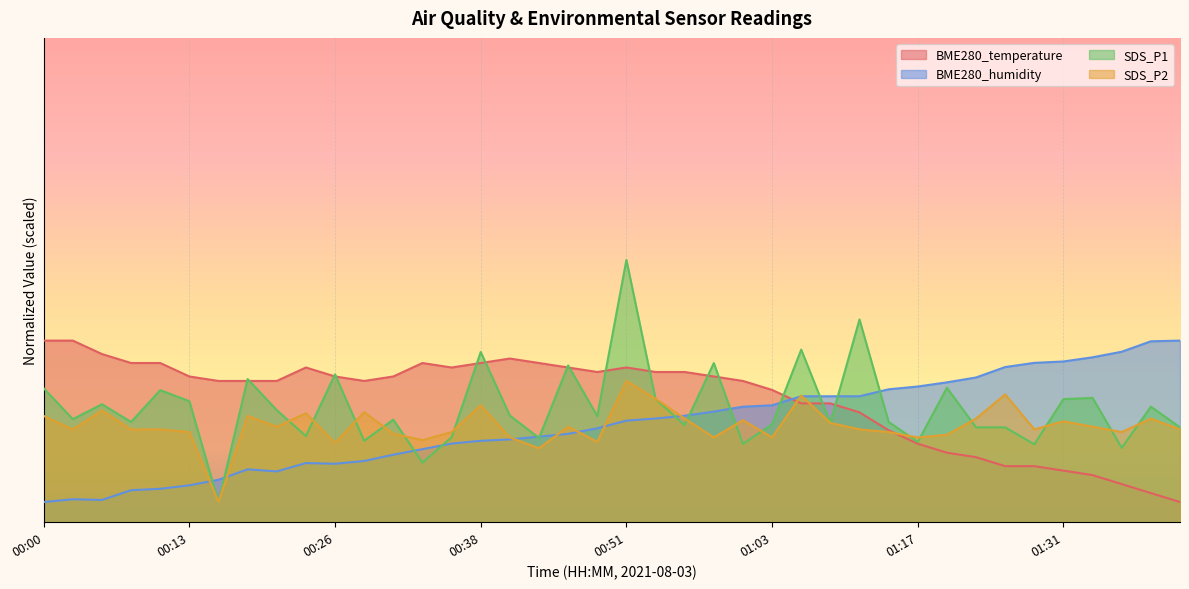

At which category does SDS_P1 reach its first local valley?

00:03